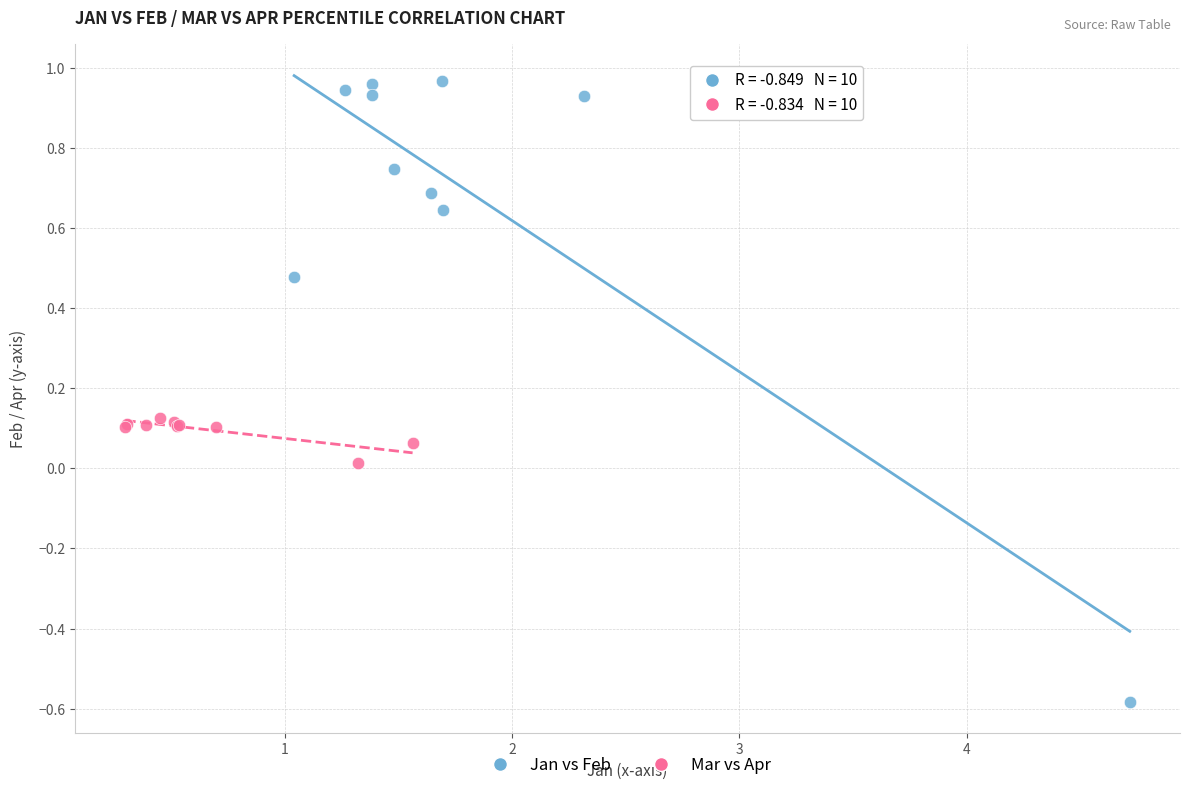

Which series contains the lowest Y value?

Jan vs Feb